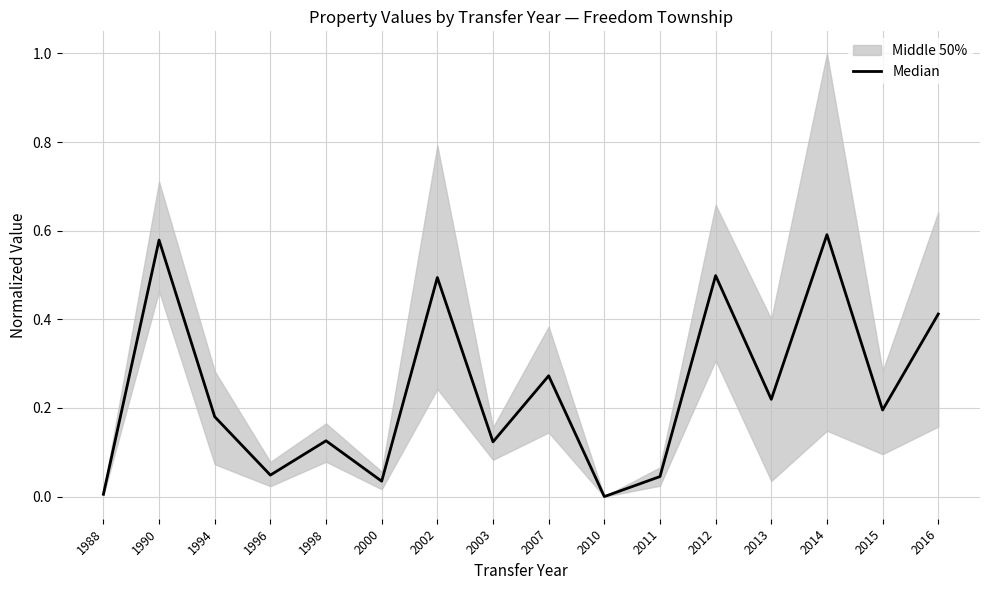

At which category does the chart reach its minimum across all series?

2010